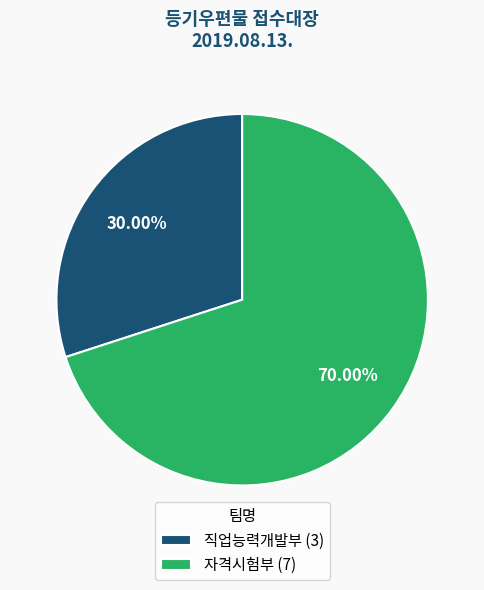

To the nearest percent, what is the combined percentage of 직업능력개발부 and 자격시험부?

100%